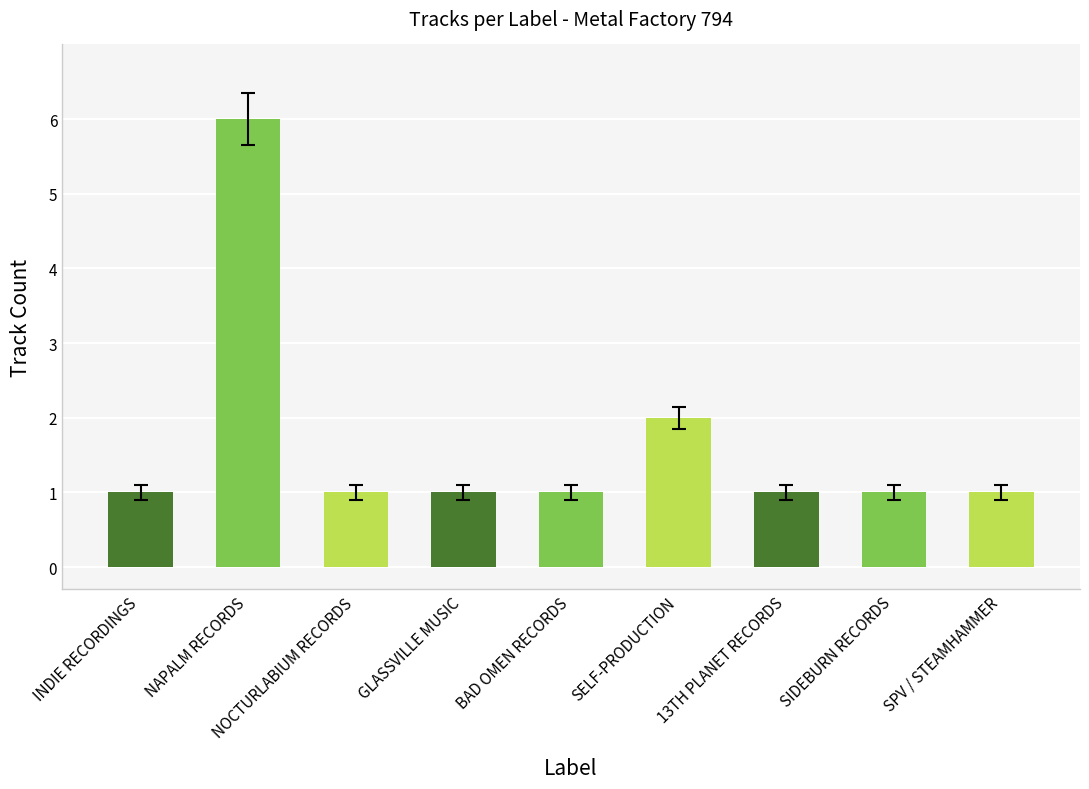

True or false: the data shows 0 at GLASSVILLE MUSIC.

False